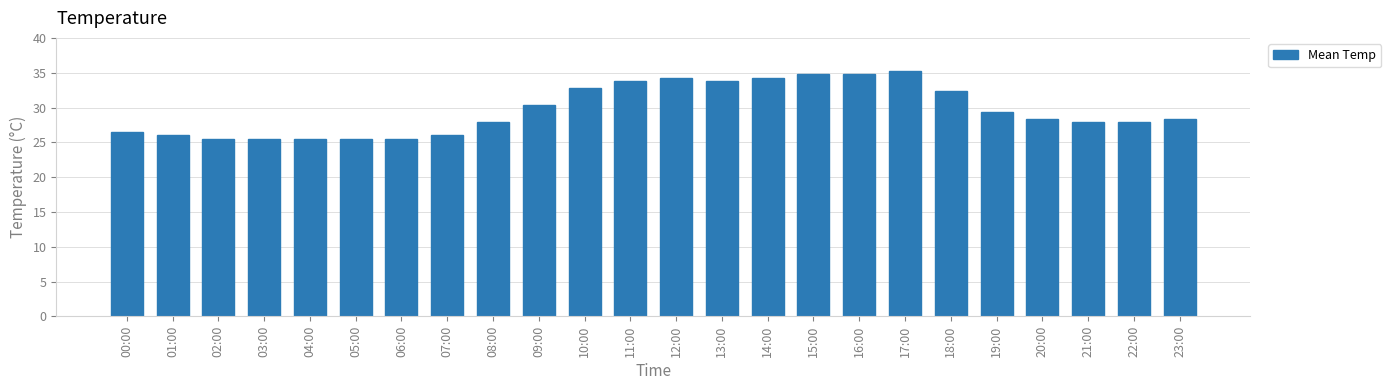

What is the average value?

29.7